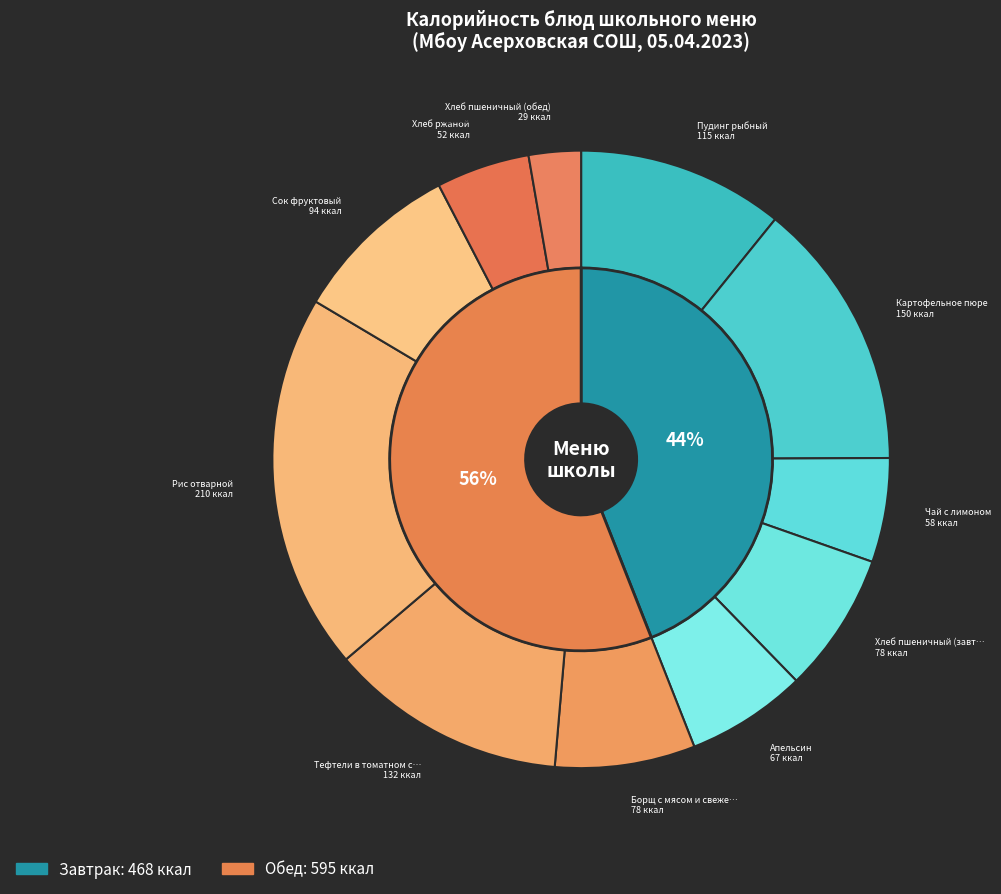

Which has a higher value, Пудинг рыбный or Апельсин?

Пудинг рыбный